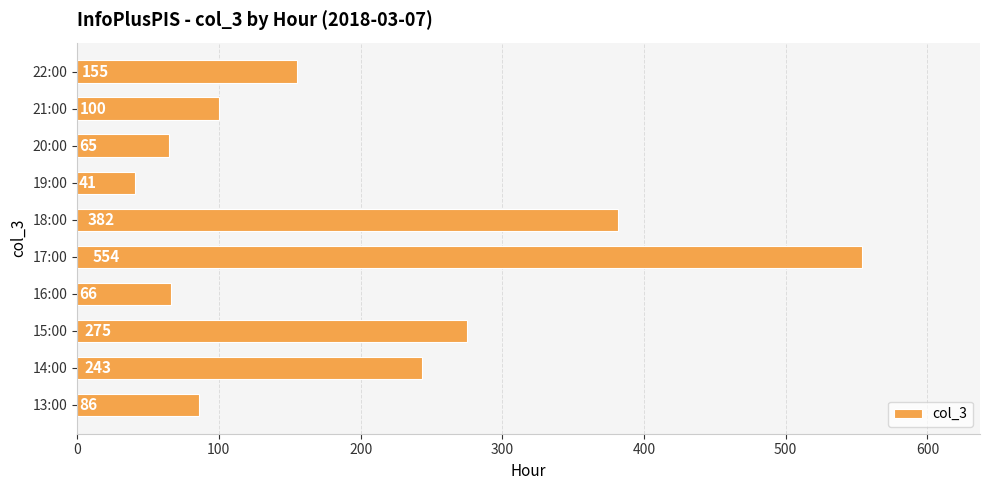

What is the average value?

197